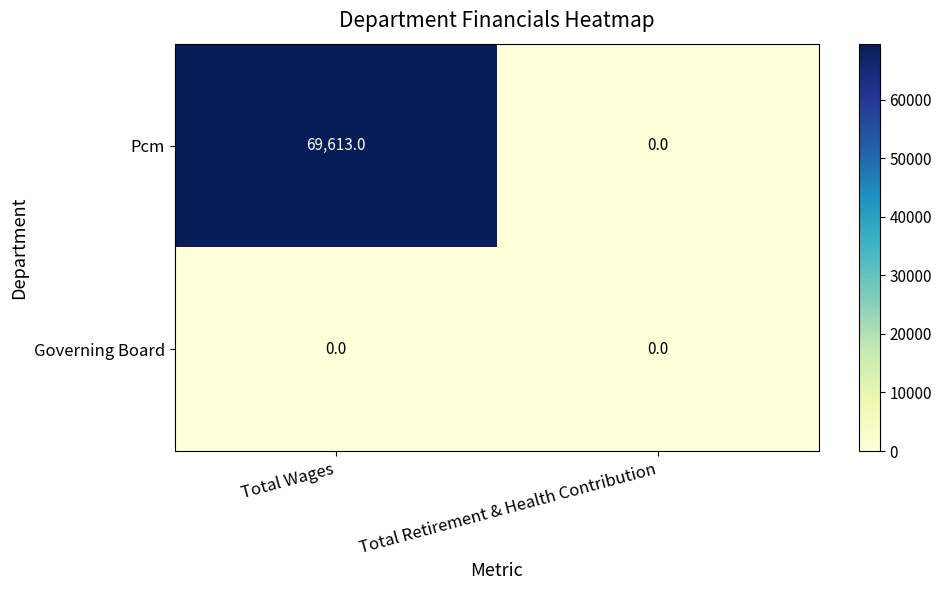

What is the maximum value shown in the chart?

69613